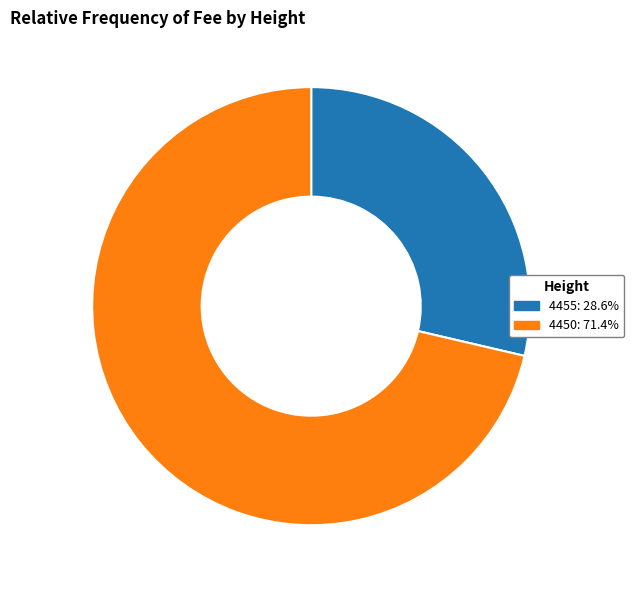

Does any single category account for the majority?

Yes